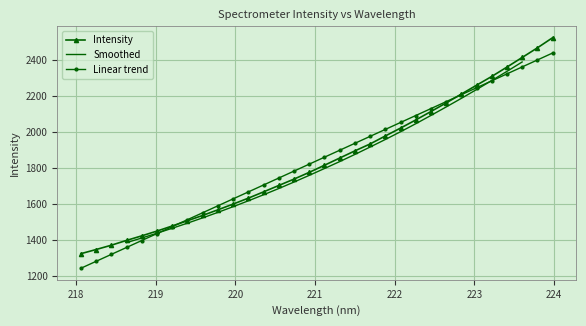

What is the average value?

1839.9